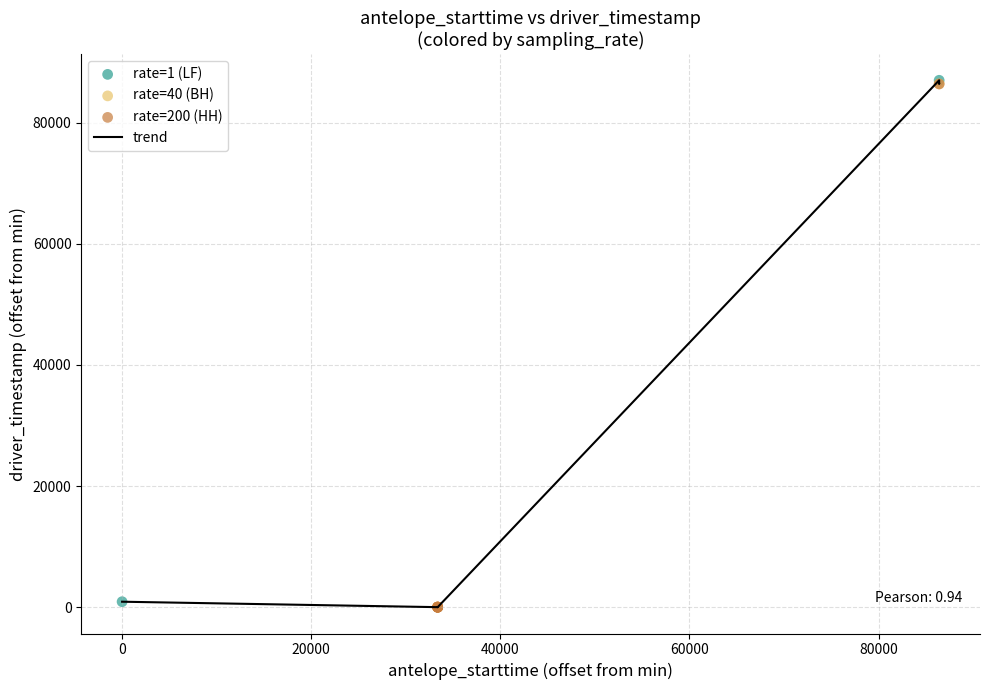

What is the greatest value displayed?

86999.8